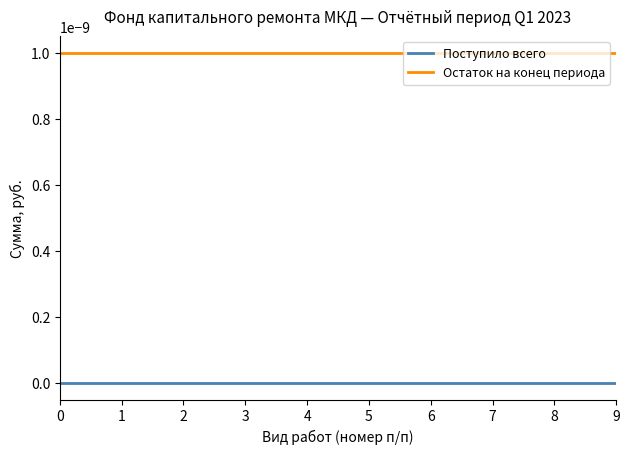

The Поступило всего series shows 0.0 at 1. True or false?

True